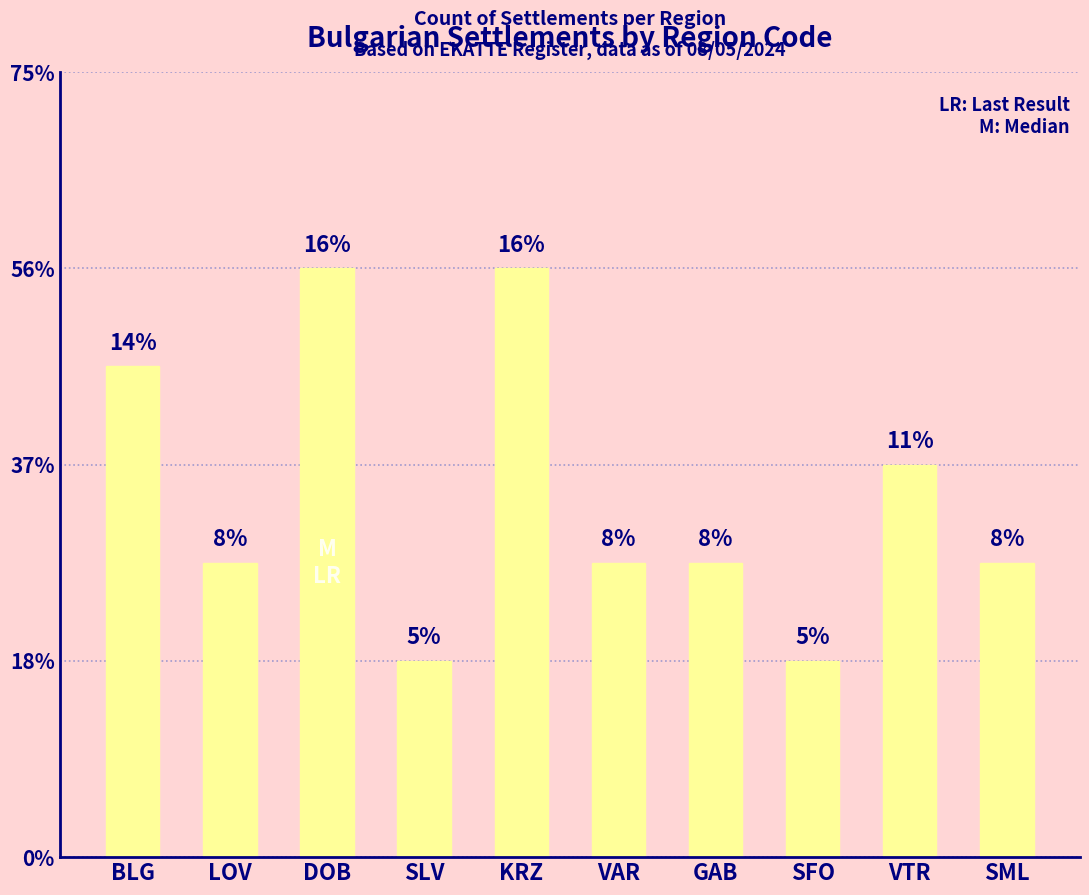

How many bars are there in total?

10